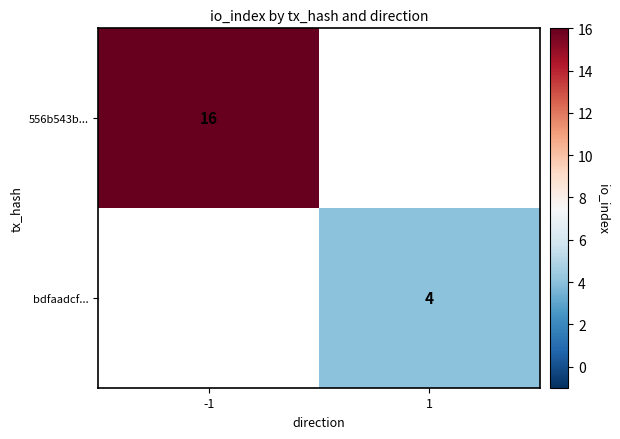

Which has a higher value, 1 or -1?

-1